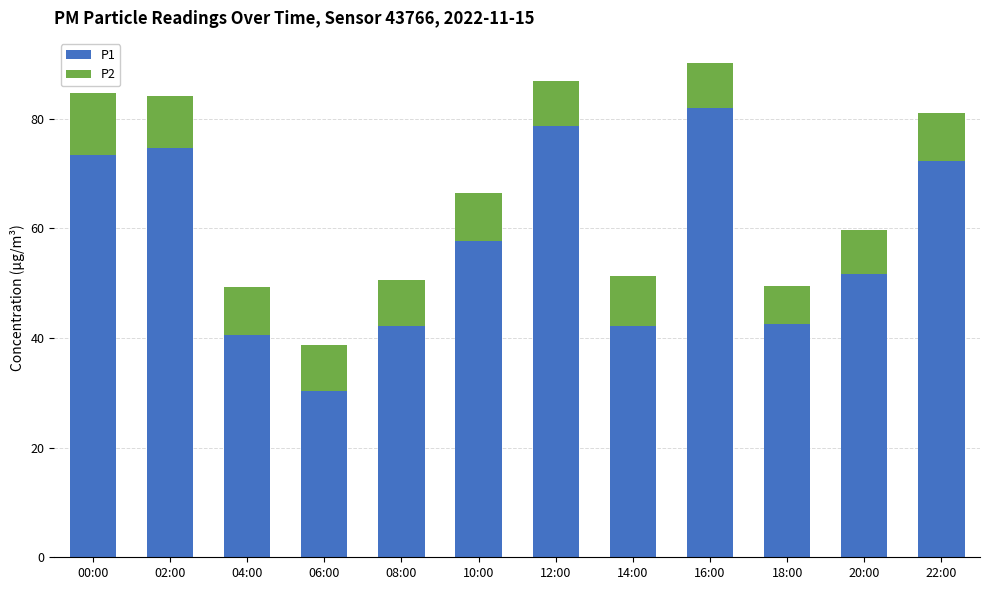

Read the P1 value at 22:00.

72.3